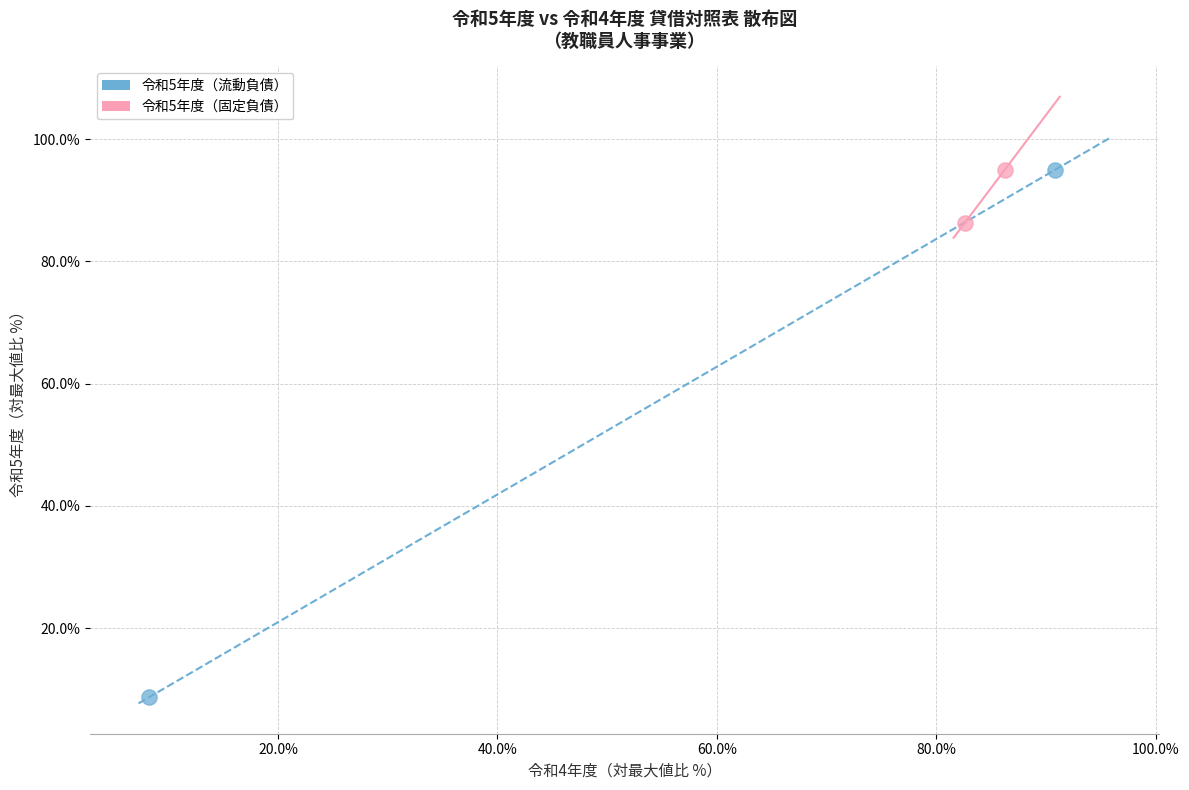

What are all the series names shown in the legend?

令和5年度（流動負債）, 令和5年度（固定負債）